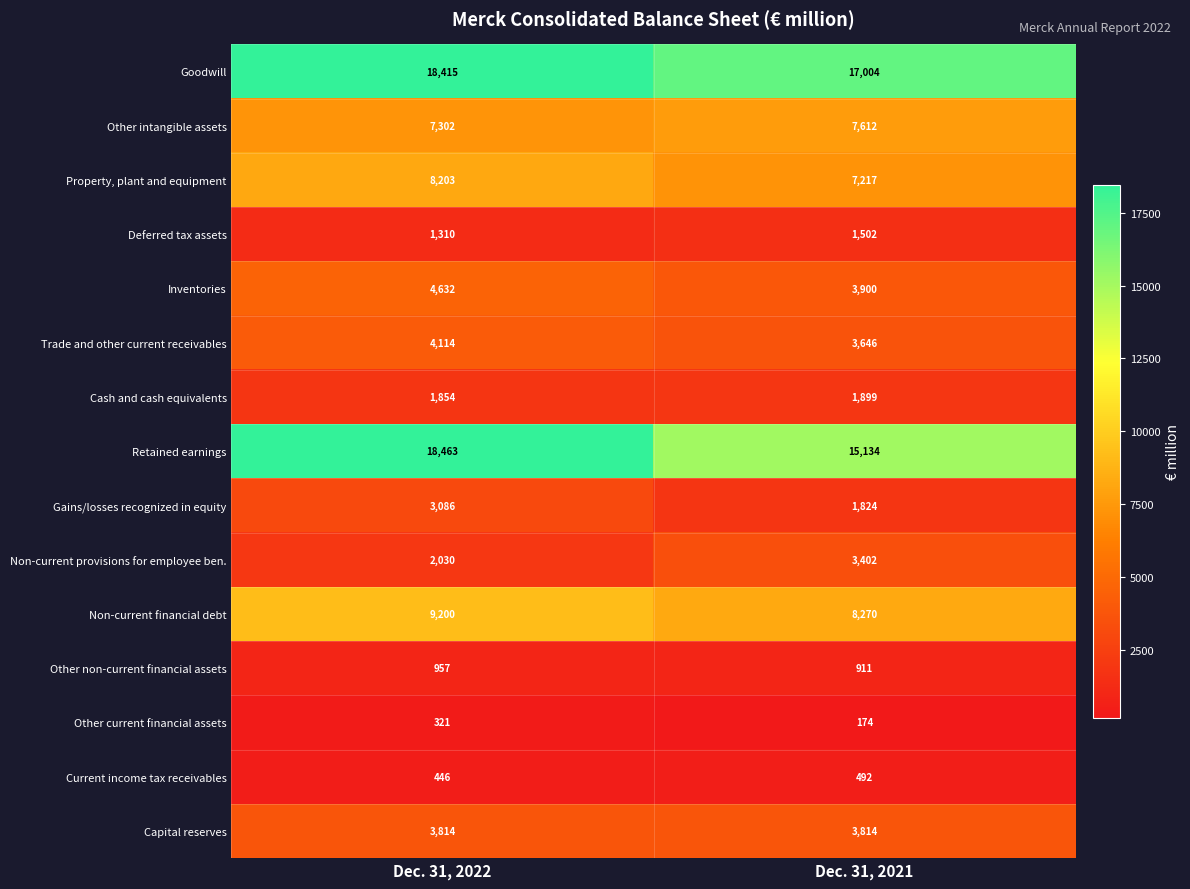

Which series has the widest spread of values?

Retained earnings